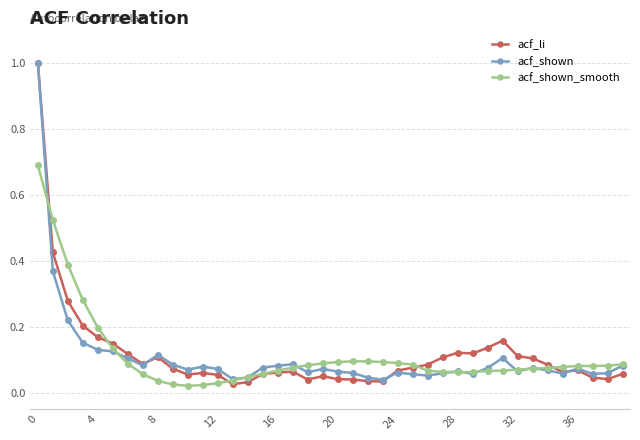

True or false: acf_shown has more than 2 points higher than both neighbors.

True